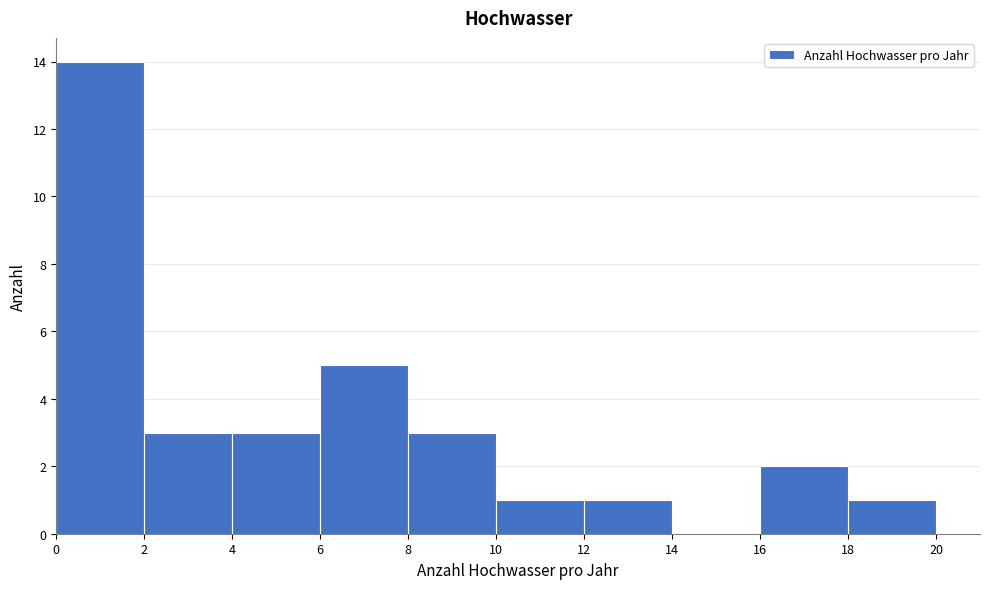

Over which range of the x-axis is the bar tallest?

0 to 2